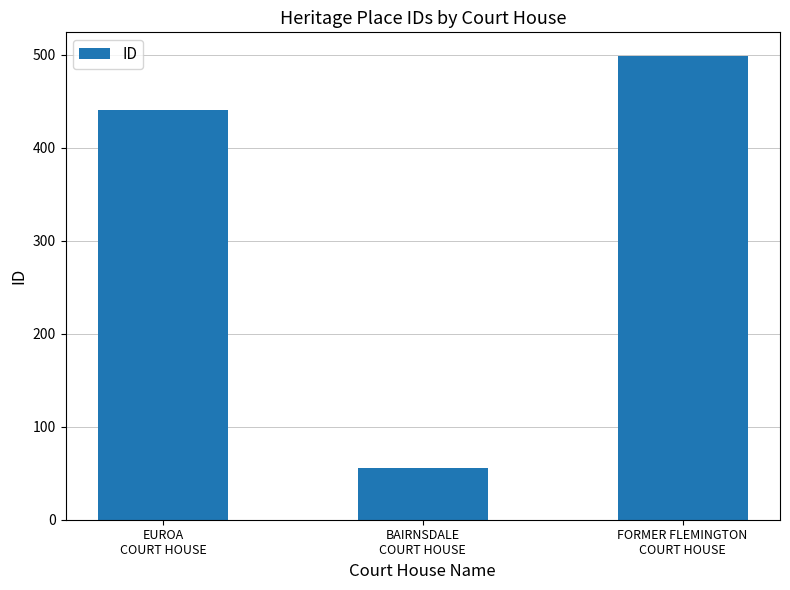

Is it true that the value at BAIRNSDALE
COURT HOUSE is 84?

False